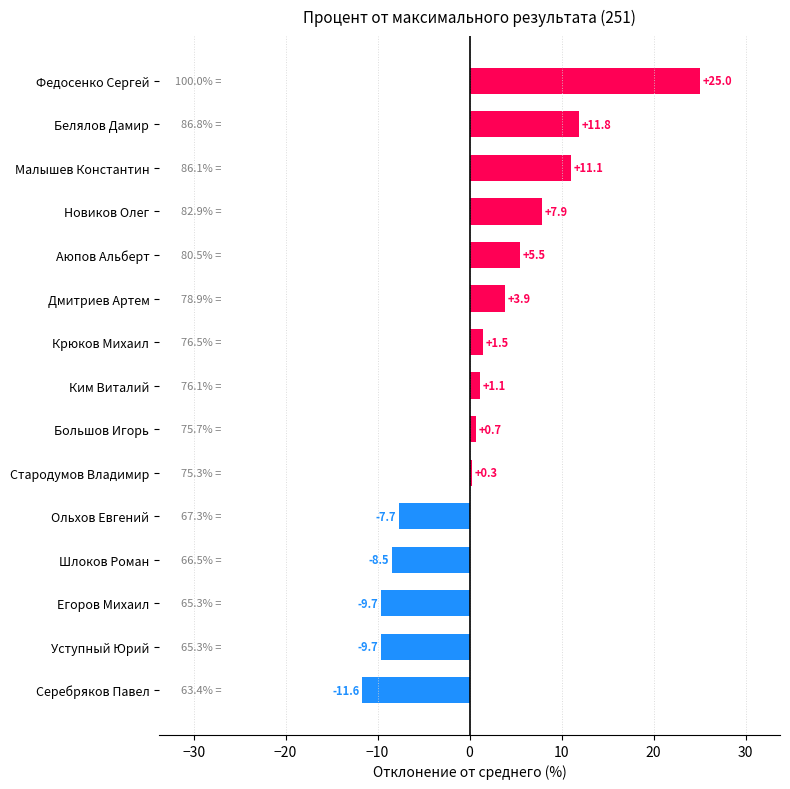

How many data points are above 1?

8